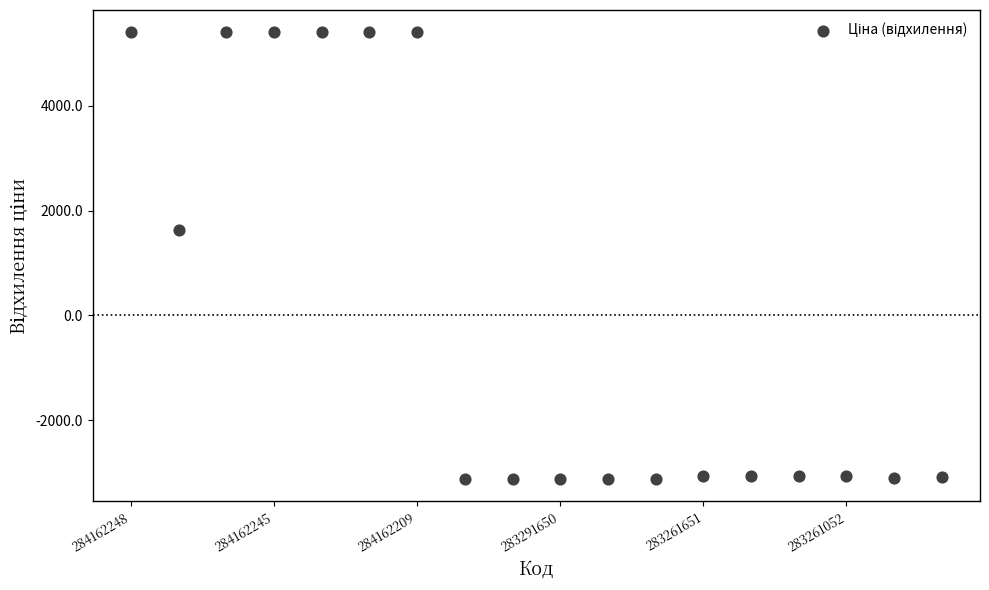

What is the range of Y values (max minus min)?

8526.9